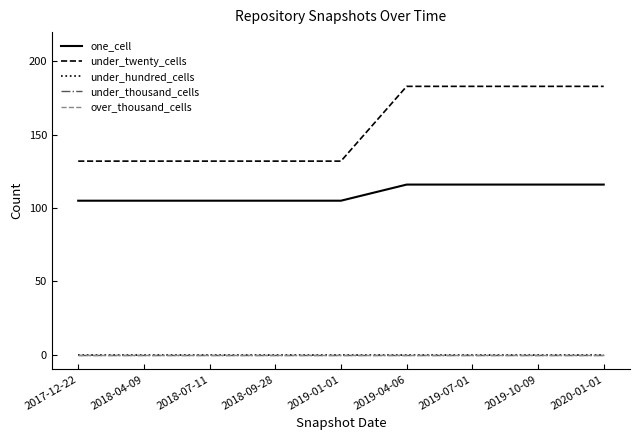

Does the chart have visible grid lines?

No